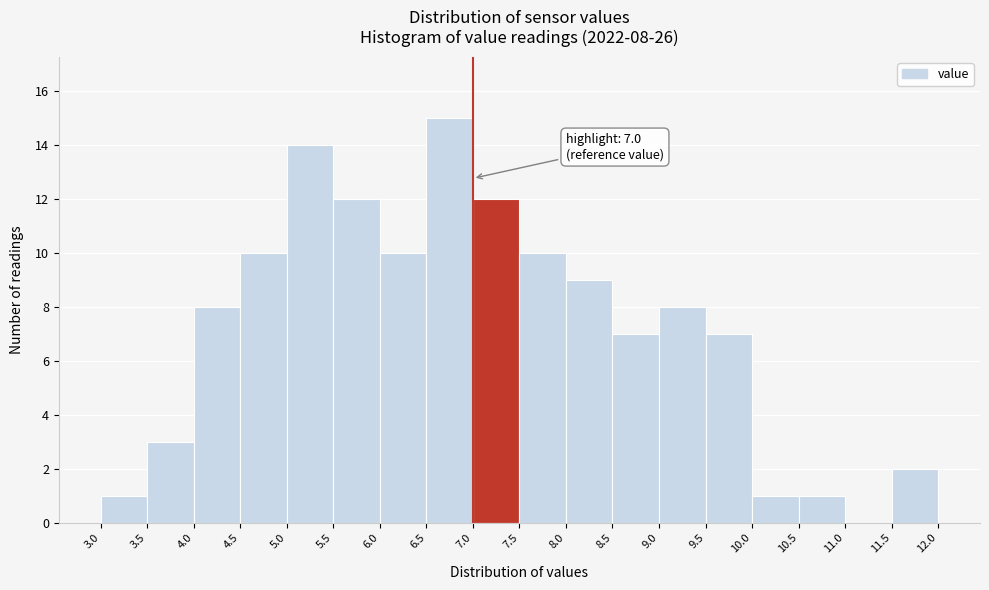

Over which range of the x-axis is the bar tallest?

6.5 to 7.0